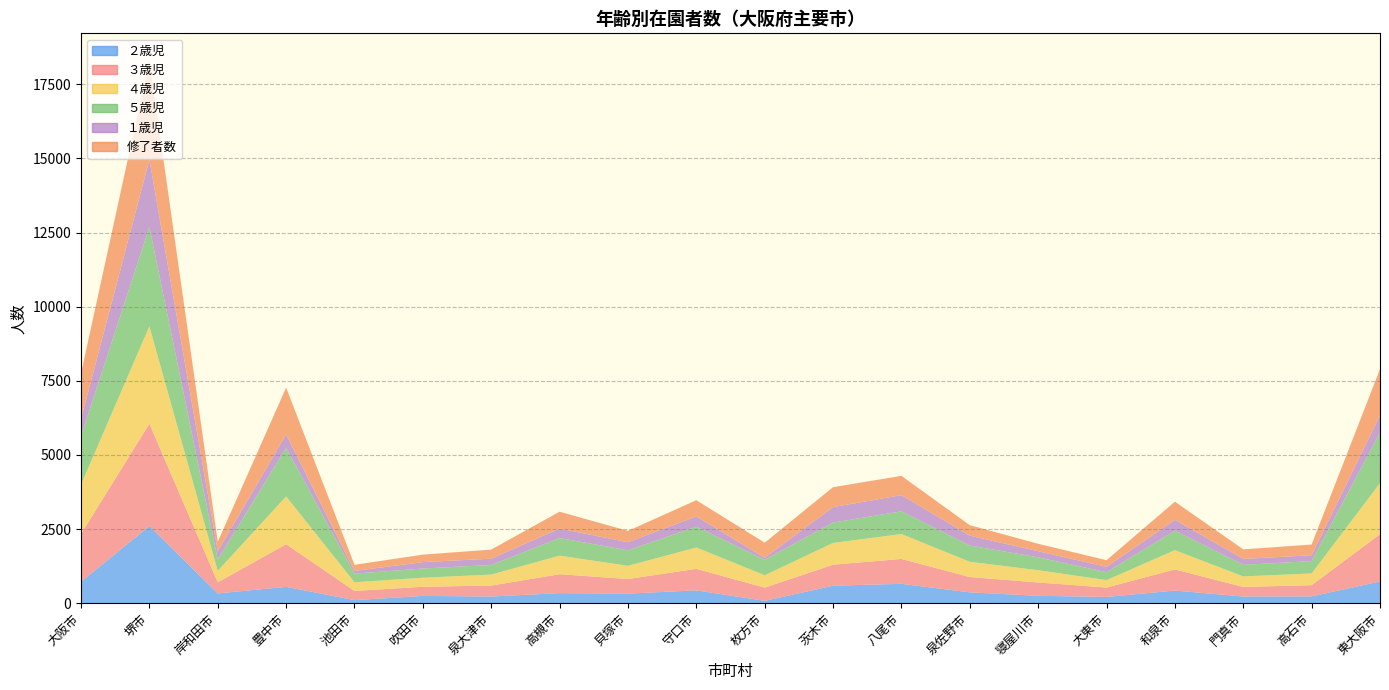

Reading left to right, what are all the values shown in this chart?

２歳児: 大阪市=723	堺市=2600	岸和田市=329	豊中市=551	池田市=103	吹田市=245	泉大津市=224	高槻市=339	貝塚市=323	守口市=432	枚方市=78	茨木市=589	八尾市=653	泉佐野市=365	寝屋川市=249	大東市=210	和泉市=426	門真市=225	高石市=230	東大阪市=732
３歳児: 大阪市=1613	堺市=3452	岸和田市=374	豊中市=1438	池田市=309	吹田市=308	泉大津市=370	高槻市=637	貝塚市=492	守口市=726	枚方市=446	茨木市=709	八尾市=839	泉佐野市=516	寝屋川市=449	大東市=316	和泉市=712	門真市=322	高石市=377	東大阪市=1594
４歳児: 大阪市=1663	堺市=3289	岸和田市=387	豊中市=1612	池田市=294	吹田市=305	泉大津市=370	高槻市=627	貝塚市=445	守口市=720	枚方市=418	茨木市=733	八尾市=840	泉佐野市=515	寝屋川市=414	大東市=252	和泉市=650	門真市=356	高石市=395	東大阪市=1724
５歳児: 大阪市=1638	堺市=3351	岸和田市=387	豊中市=1633	池田市=290	吹田市=311	泉大津市=324	高槻市=593	貝塚市=524	守口市=702	枚方市=521	茨木市=689	八尾市=766	泉佐野市=548	寝屋川市=435	大東市=267	和泉市=656	門真市=390	高石市=418	東大阪市=1708
１歳児: 大阪市=579	堺市=2267	岸和田市=279	豊中市=458	池田市=92	吹田市=216	泉大津市=213	高槻市=322	貝塚市=273	守口市=346	枚方市=68	茨木市=521	八尾市=546	泉佐野市=333	寝屋川市=206	大東市=181	和泉市=367	門真市=200	高石市=197	東大阪市=581
修了者数: 大阪市=1532	堺市=3347	岸和田市=315	豊中市=1580	池田市=206	吹田市=253	泉大津市=307	高槻市=568	貝塚市=381	守口市=547	枚方市=509	茨木市=672	八尾市=651	泉佐野市=354	寝屋川市=250	大東市=224	和泉市=612	門真市=322	高石市=361	東大阪市=1556